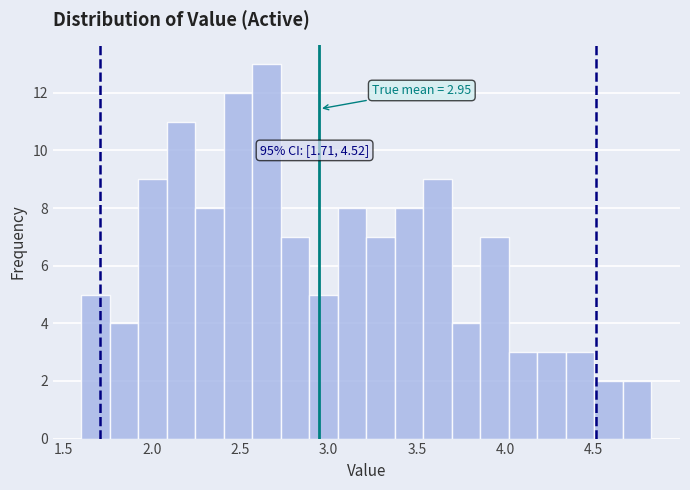

Around what value on the x-axis is the tallest bar? Give the approximate position of its centre, as read against the axis.

2.65